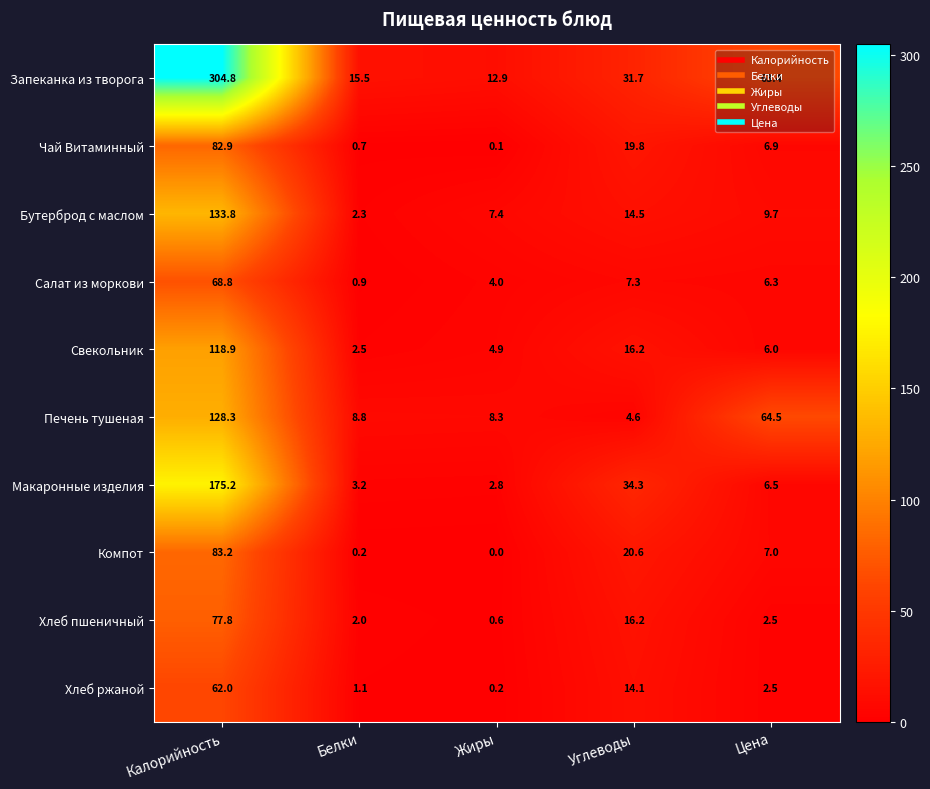

At which label does Печень тушеная first exceed 8?

Калорийность